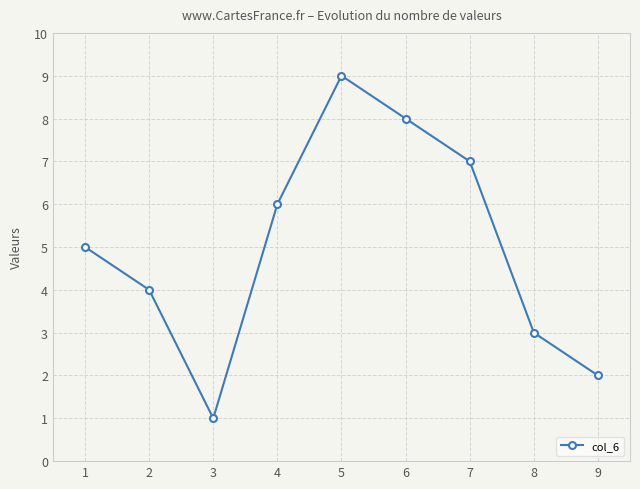

At which label is the value closest to 5?

1